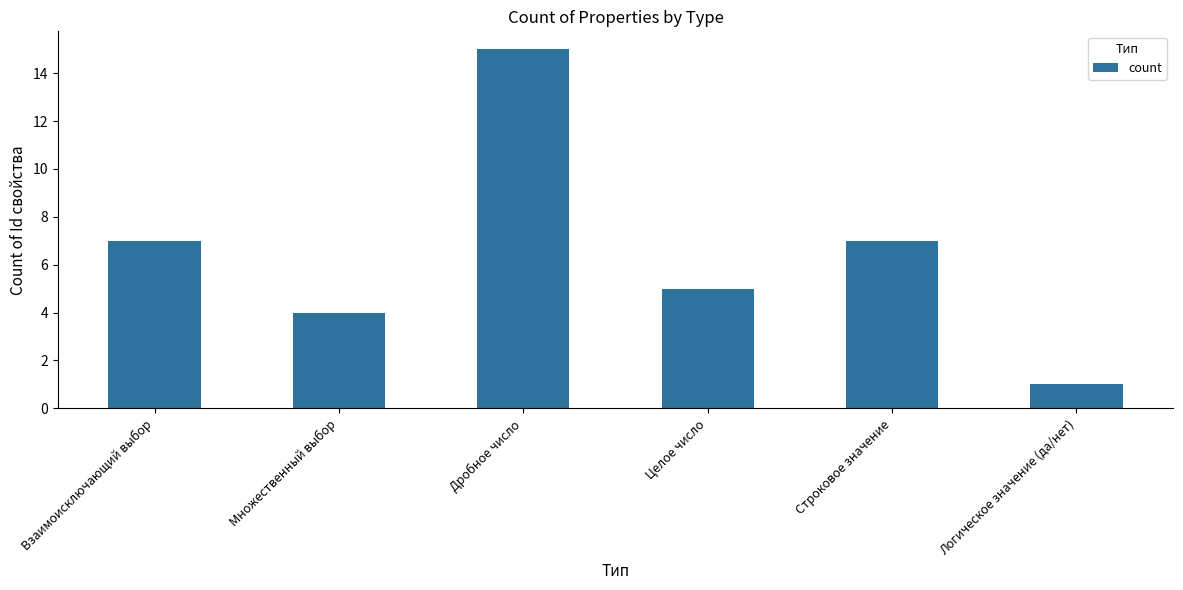

Reading left to right, what are all the values shown in this chart?

Взаимоисключающий выбор=7	Множественный выбор=4	Дробное число=15	Целое число=5	Строковое значение=7	Логическое значение (да/нет)=1